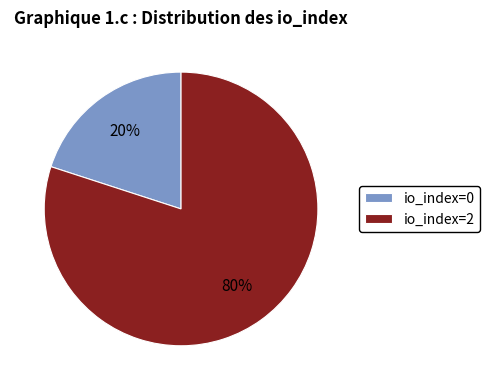

Is it true that io_index=0 is 20% of the pie?

True